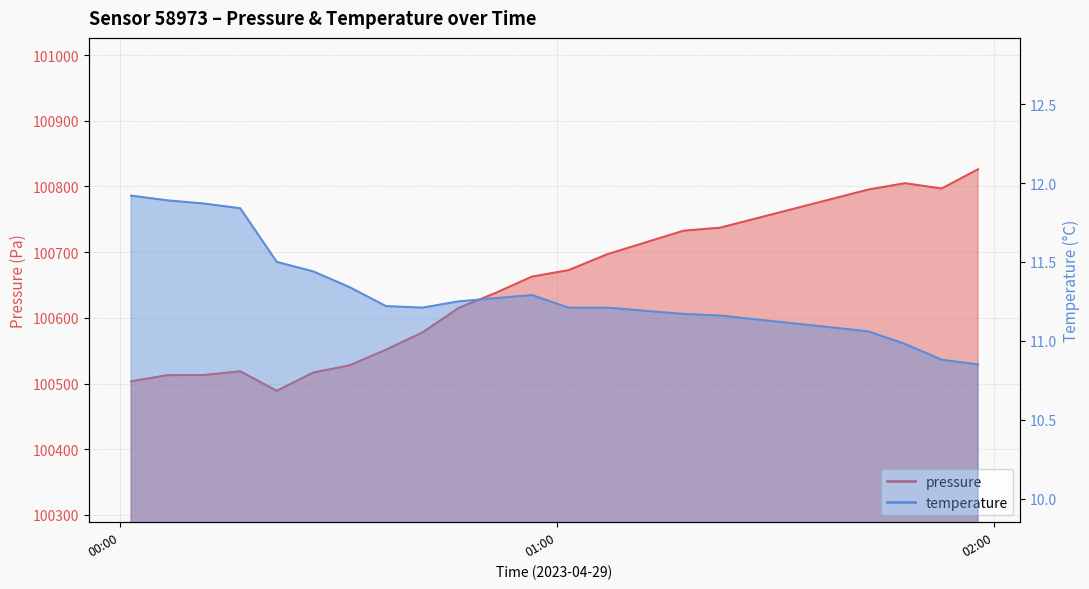

Where is the first local minimum for pressure?

2023-04-29T00:21:30